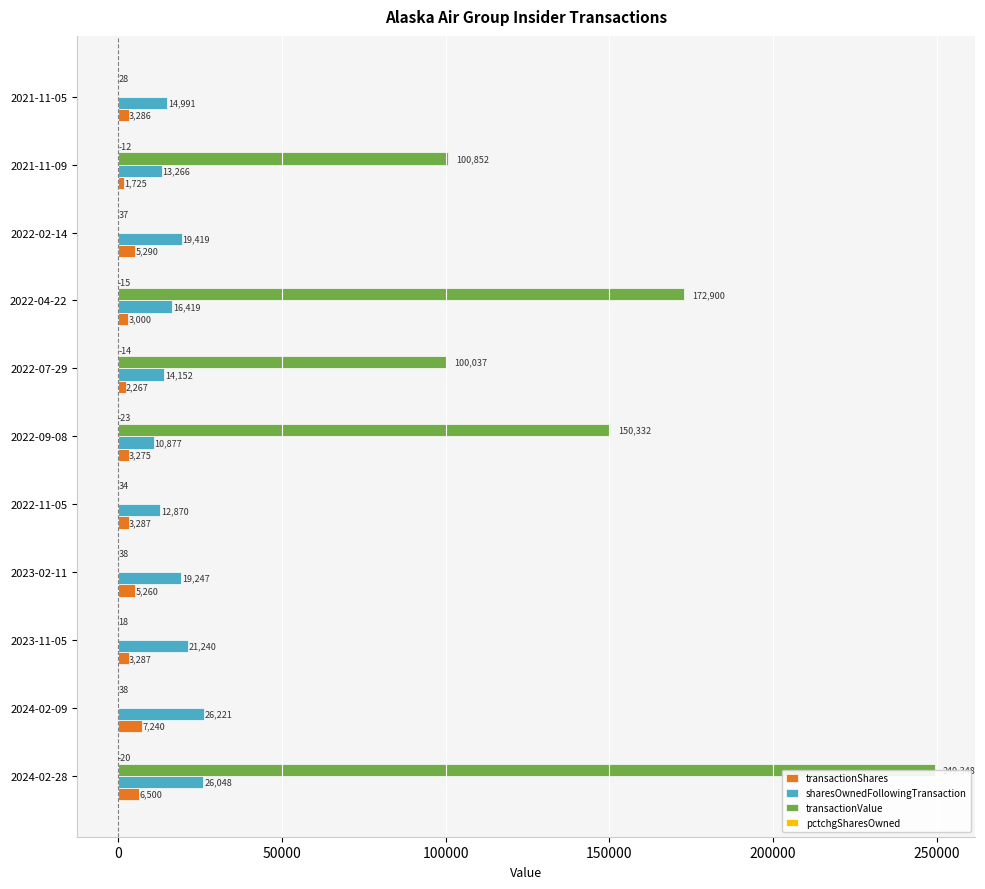

Are the bars horizontal?

Yes